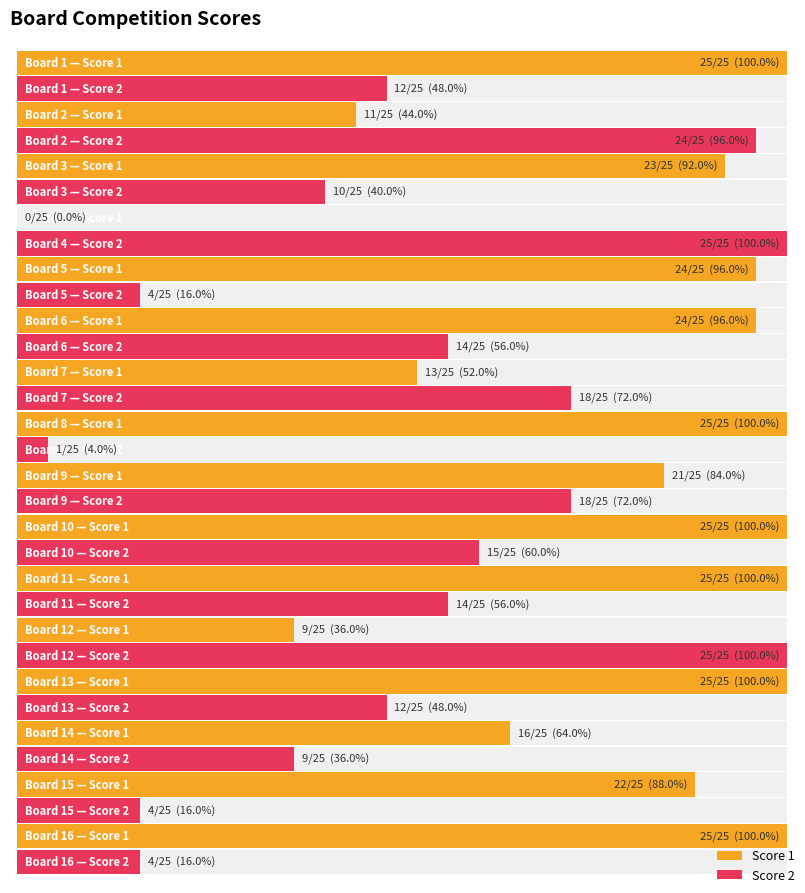

Between 8 and 16, which series saw the biggest shift?

Score 2